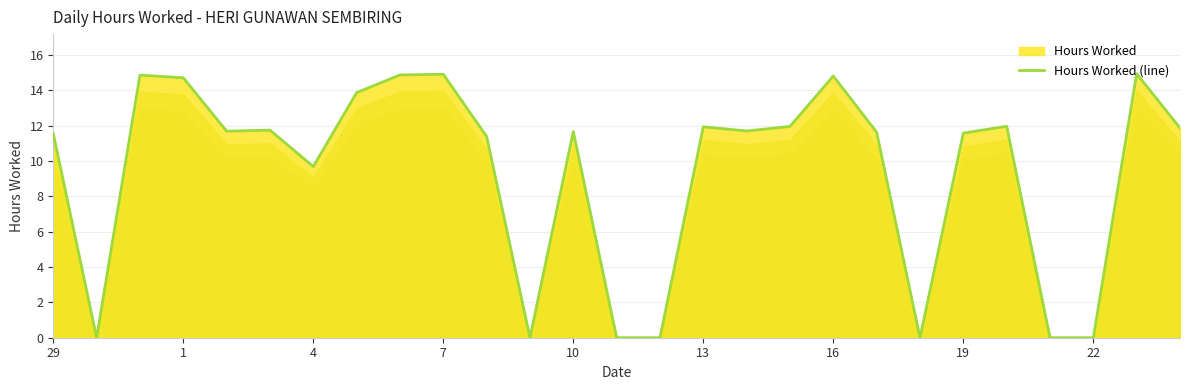

What is the difference between the values at 1 and 29?

3.2